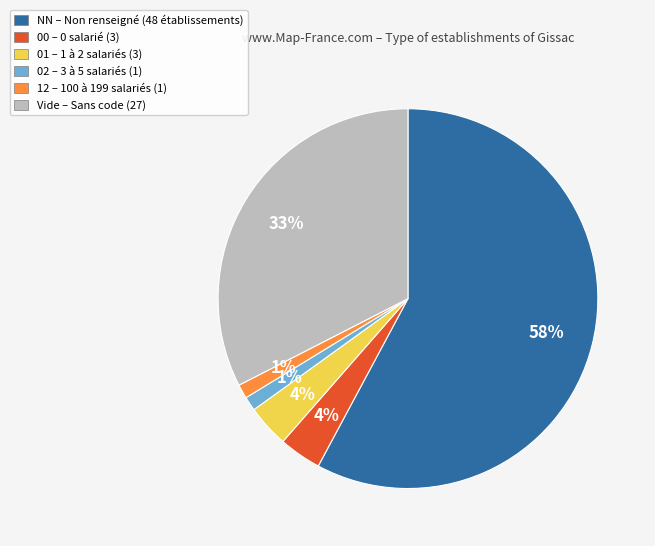

To the nearest percent, what is the average slice percentage?

17%